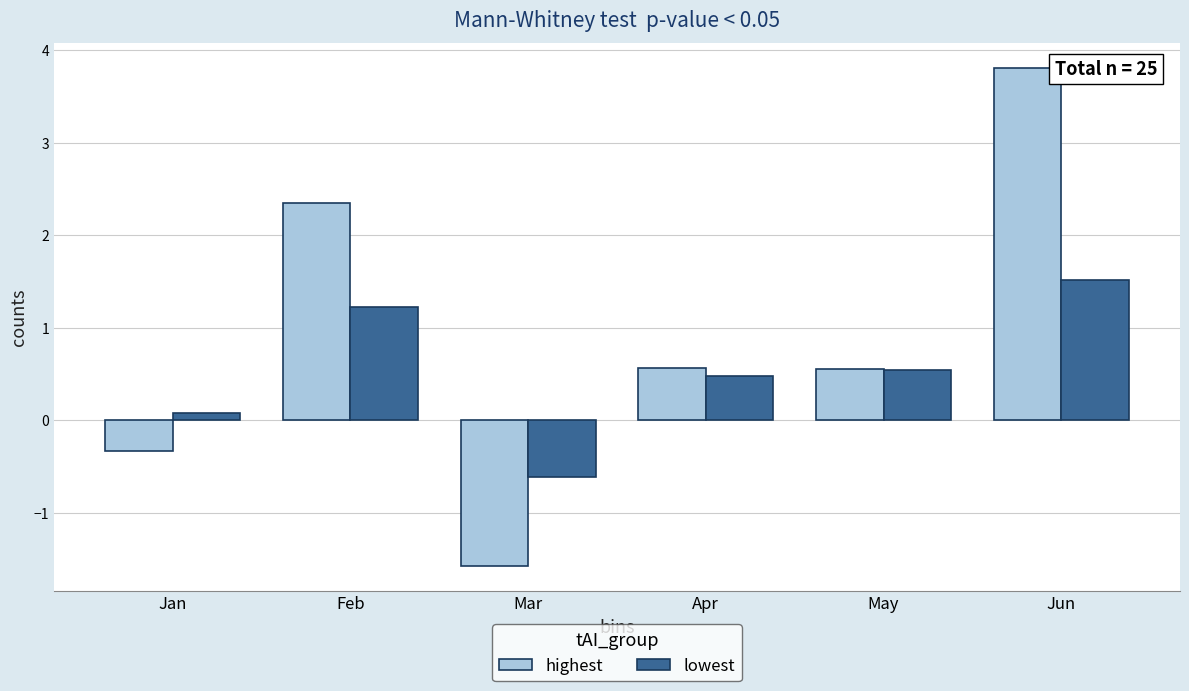

What are all the series names shown in the legend?

highest, lowest